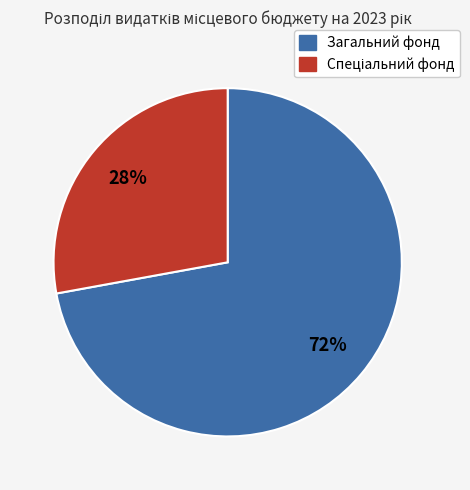

What is the largest slice in the pie chart?

Загальний фонд